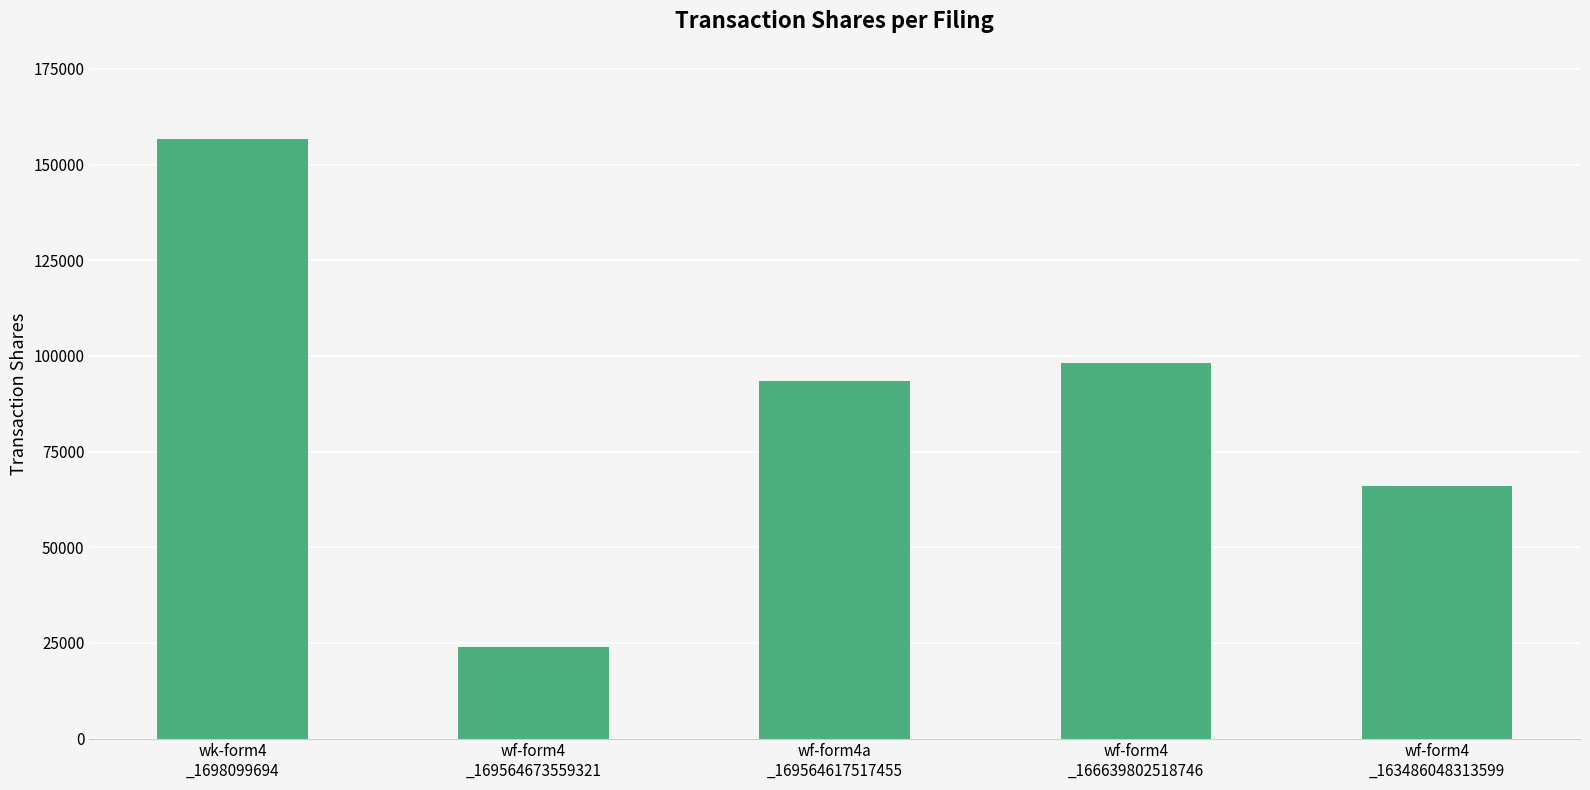

Reading left to right, extract all data points from this chart.

156745	23919	93454	98243	66016